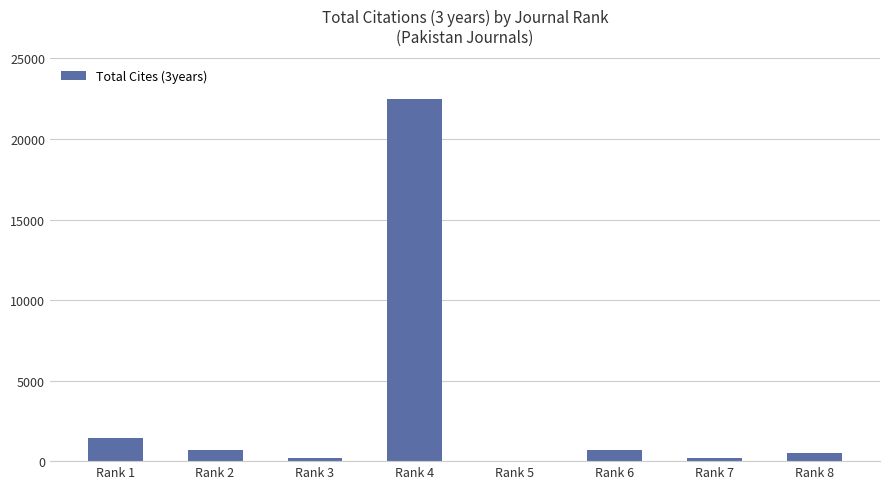

Are the bars grouped side by side (vs. stacked)?

No